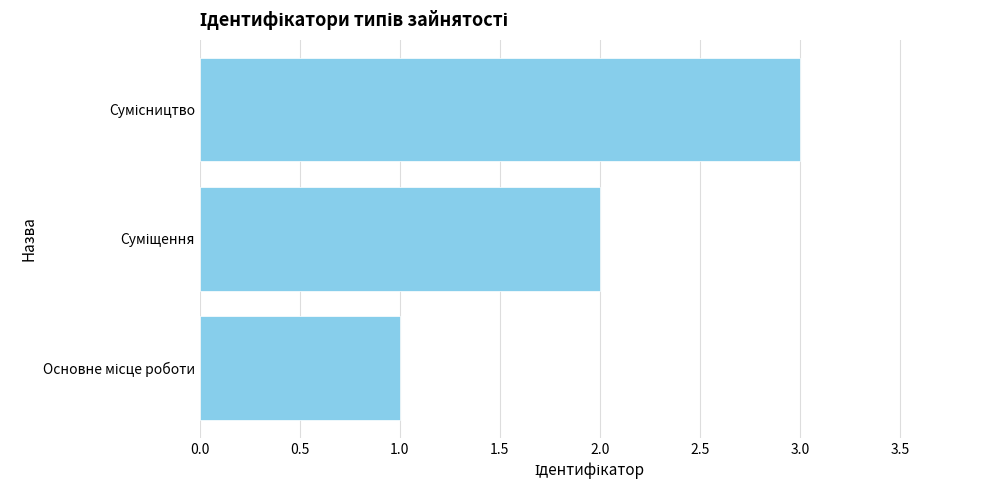

What is the smallest value displayed?

1